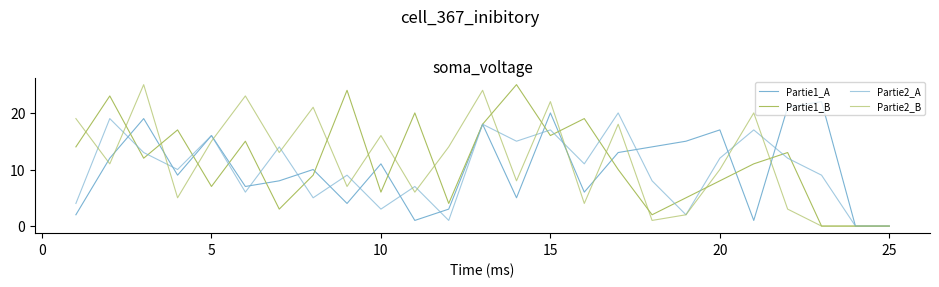

Is this an area chart (filled region under the line)?

No